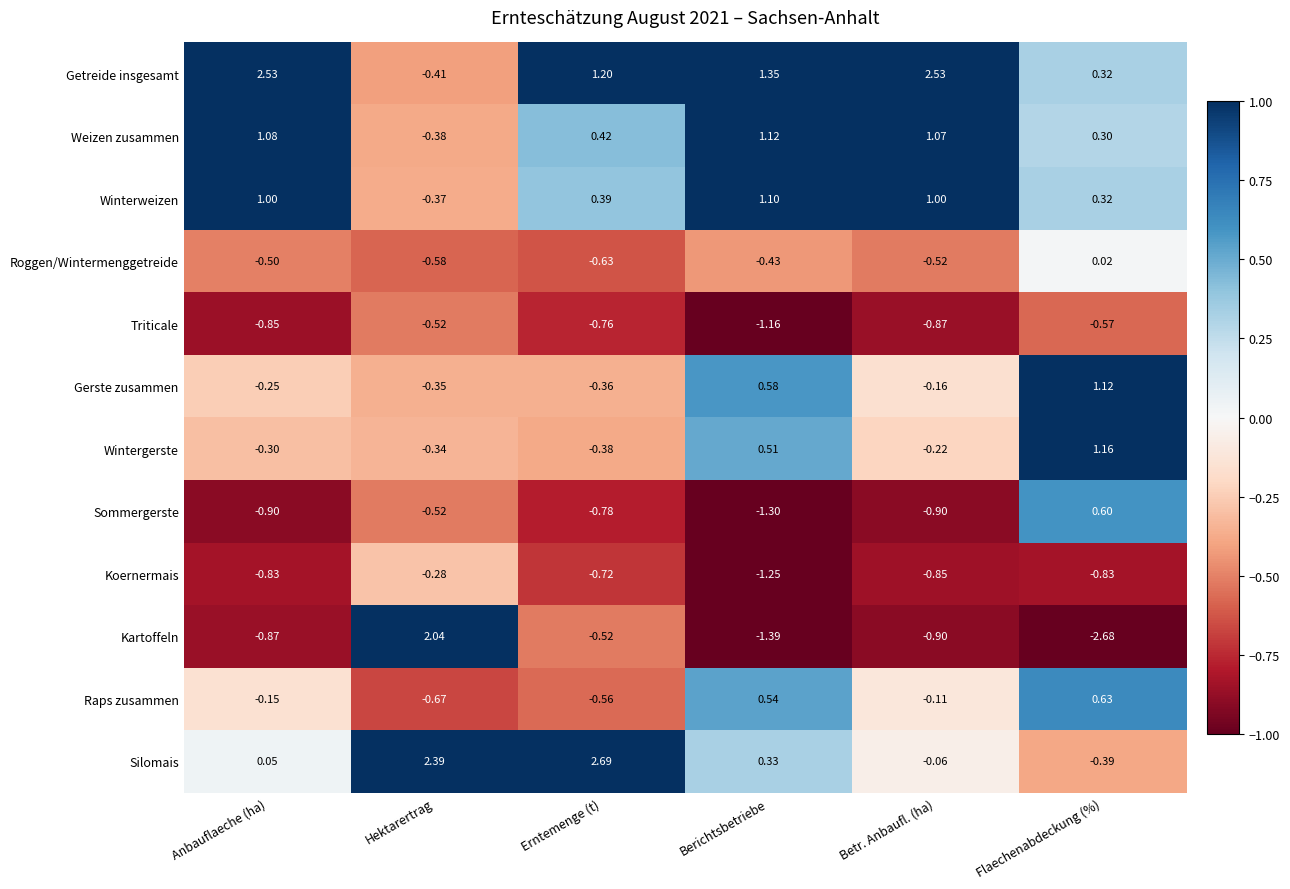

Where does the Raps zusammen series first go above 0?

Berichtsbetriebe